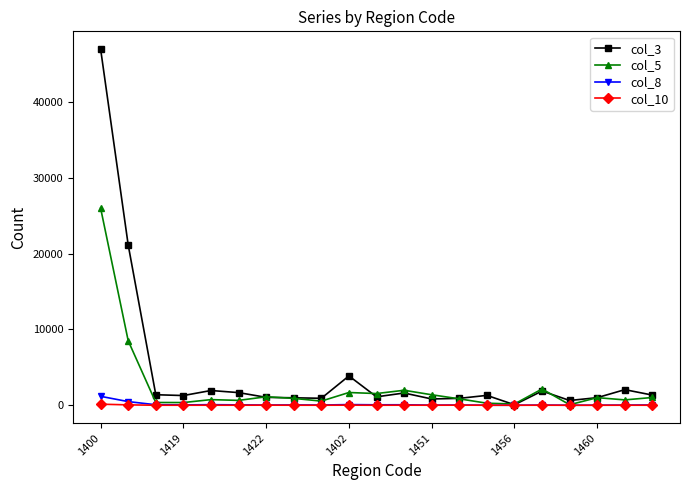

At how many categories does at least one series exceed 40821?

1